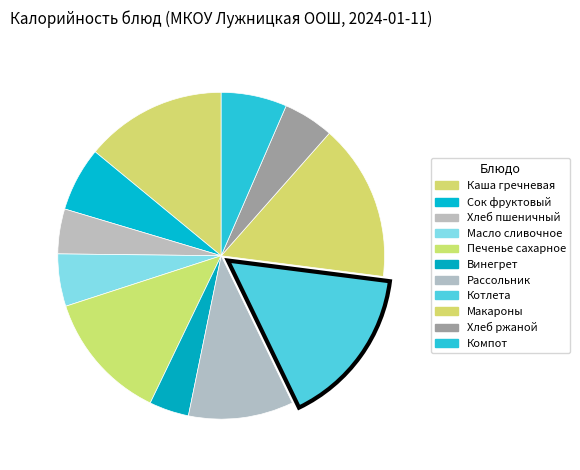

How many slices are in this pie chart?

11